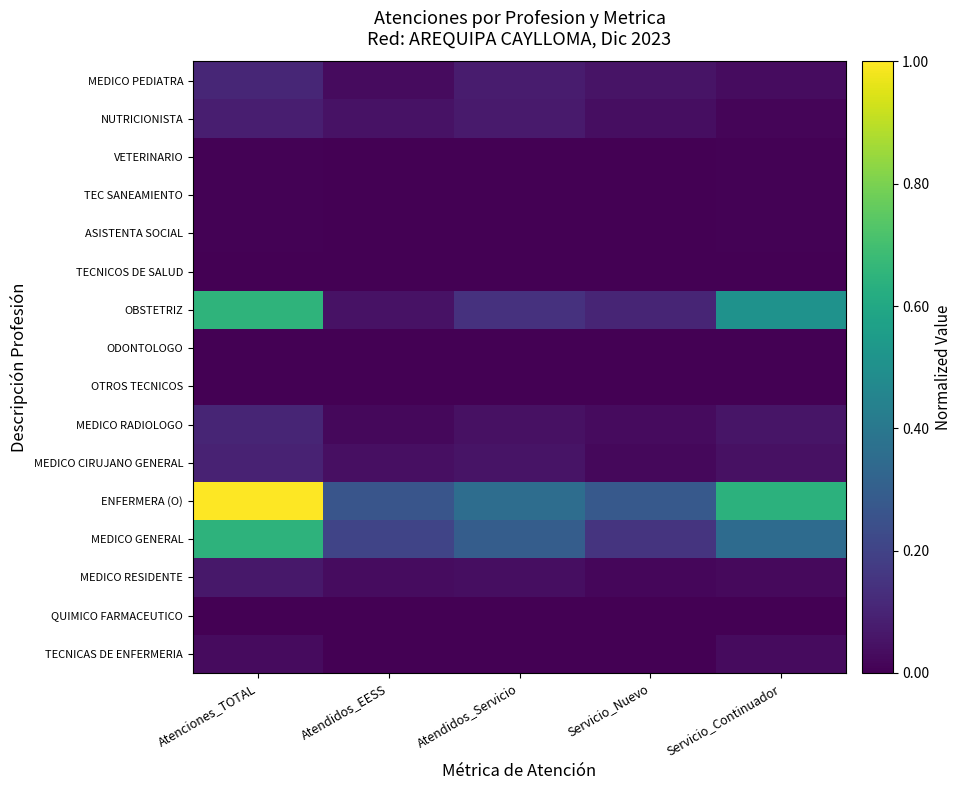

How many data points does each series have?

5